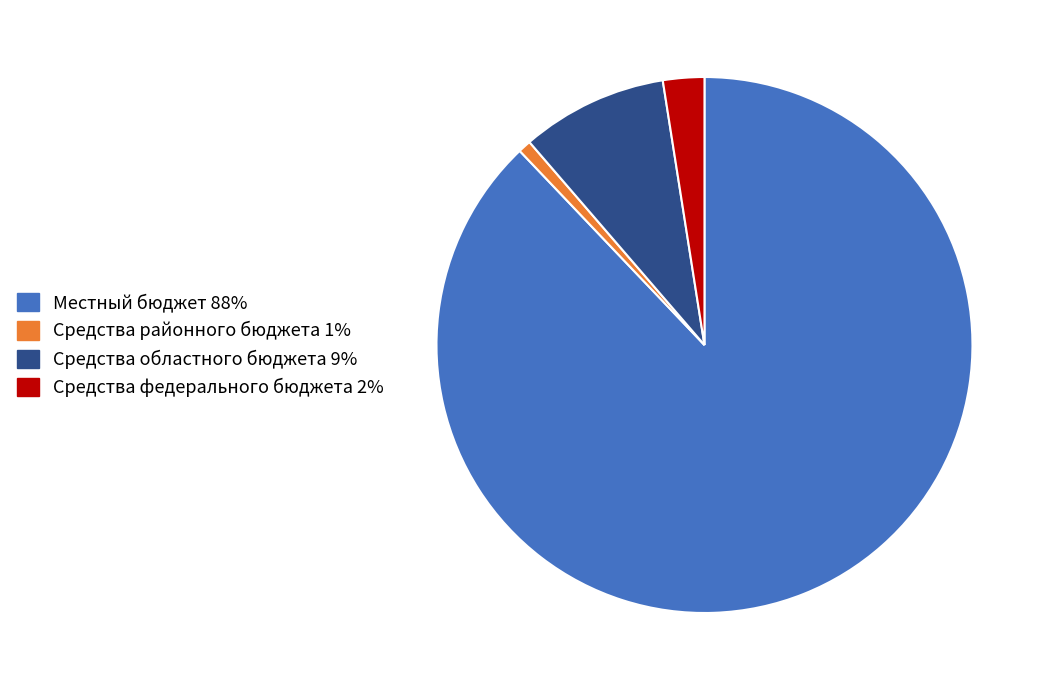

Is there a majority slice in this chart?

Yes